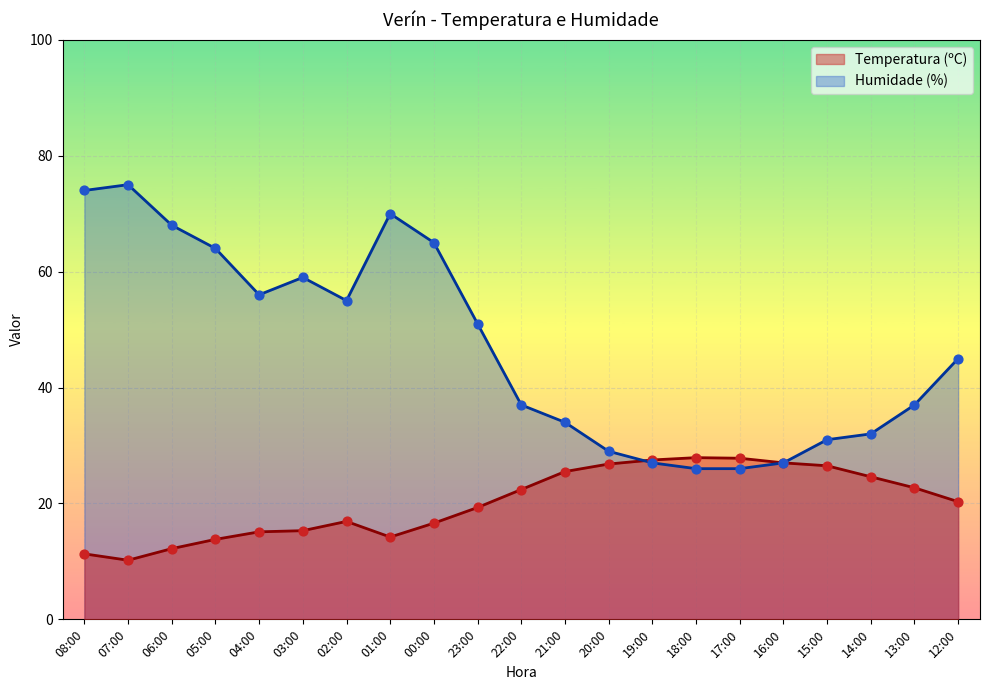

Which series contains the lowest Y value?

Temperatura (ºC)